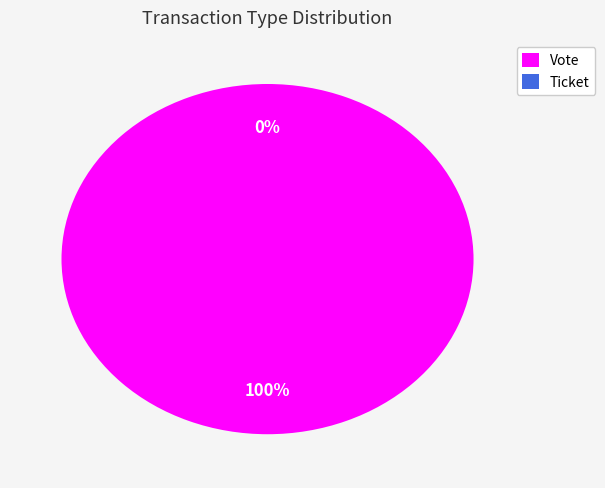

To the nearest percent, what is the combined percentage of Ticket and Vote?

100%